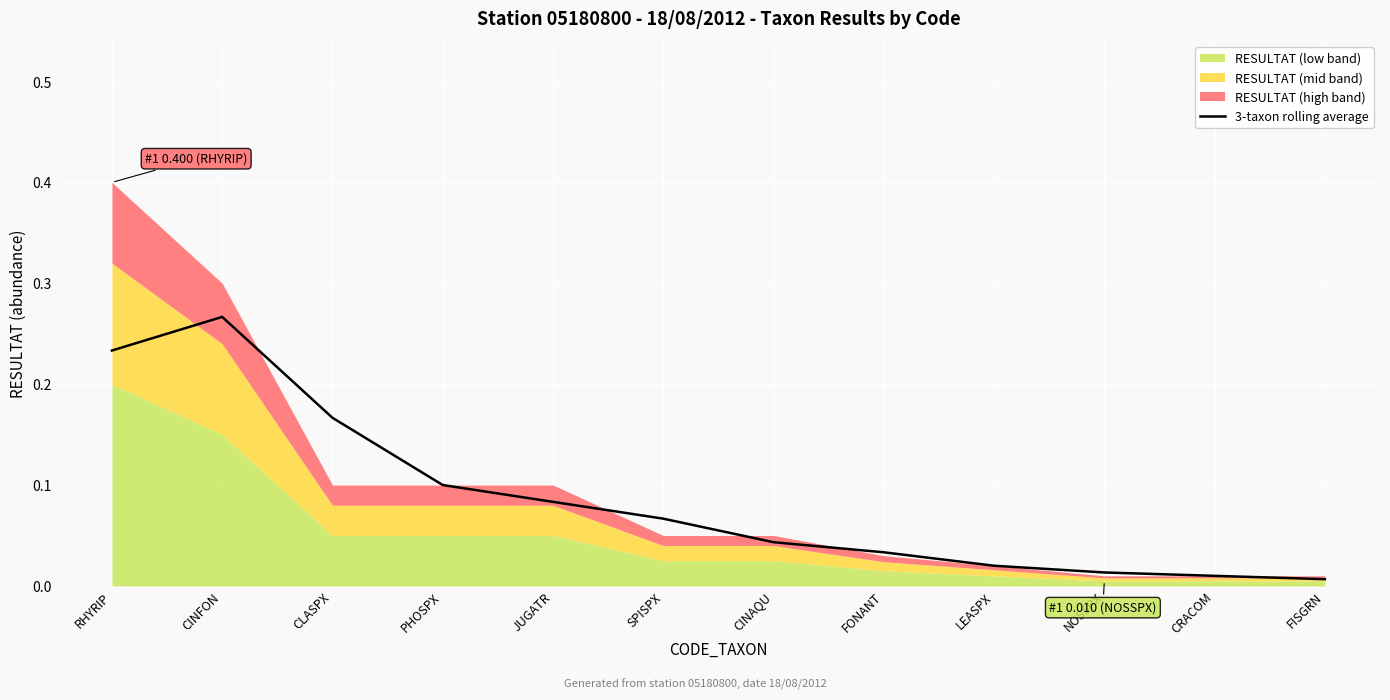

Which category has the highest value in the 3-taxon rolling average series?

CINFON